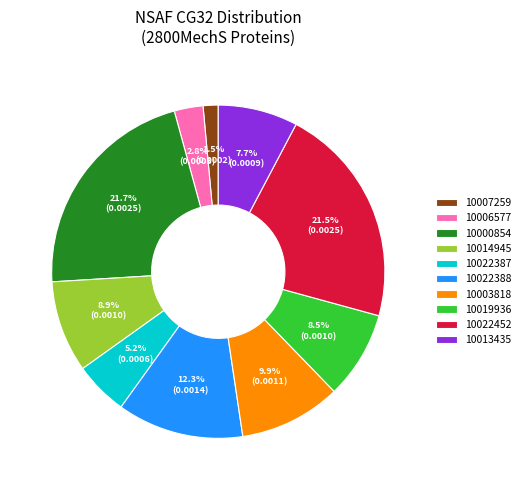

Combined, what portion of the pie is 10006577 and 10003818?

12.7%